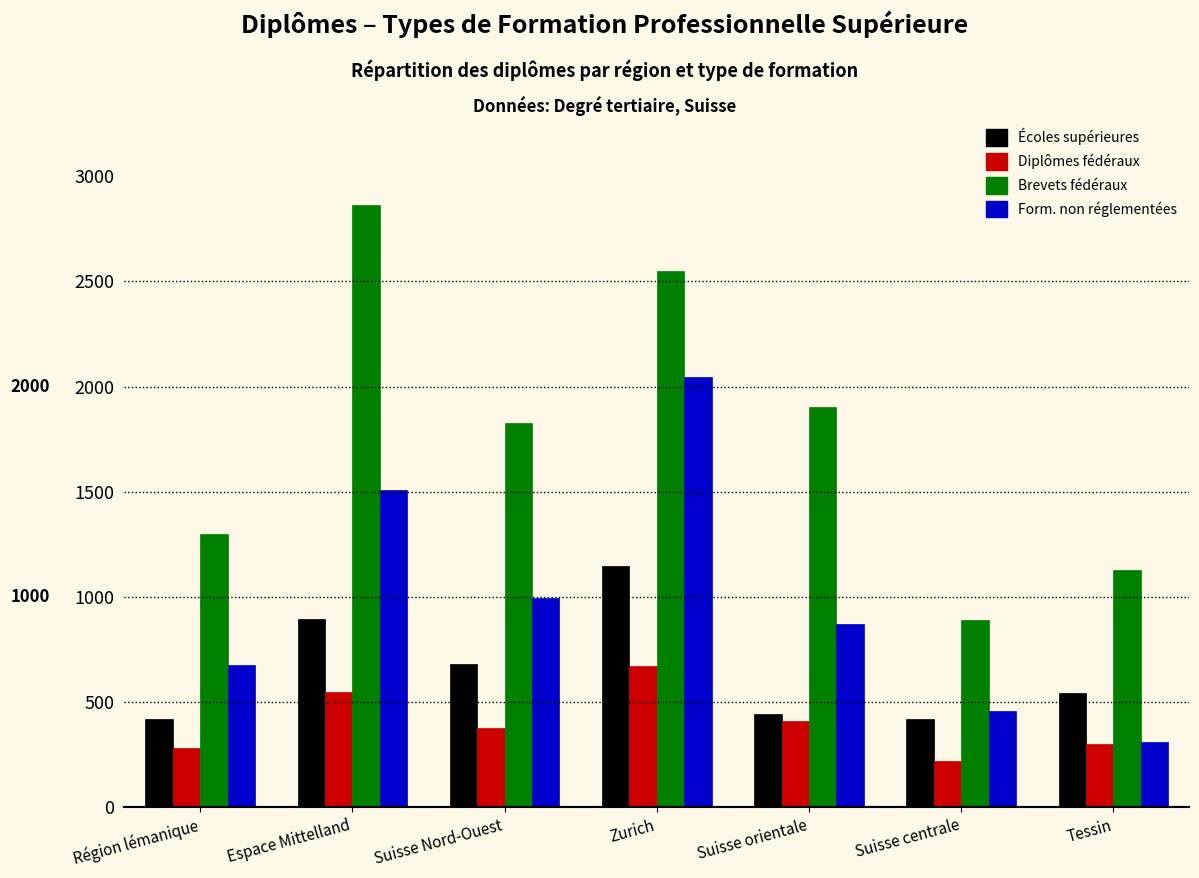

At which category is the sum across all series the highest?

Zurich